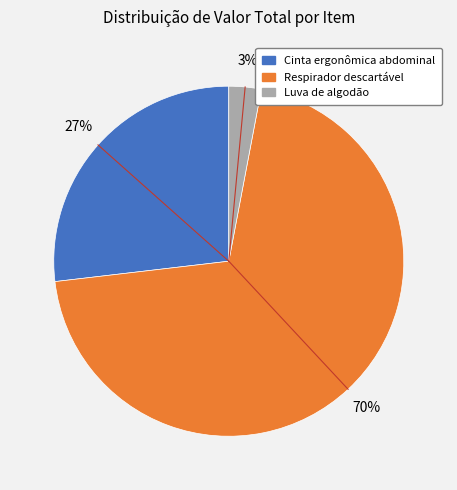

To the nearest percent, what is the difference between the largest and smallest slice percentages?

67%